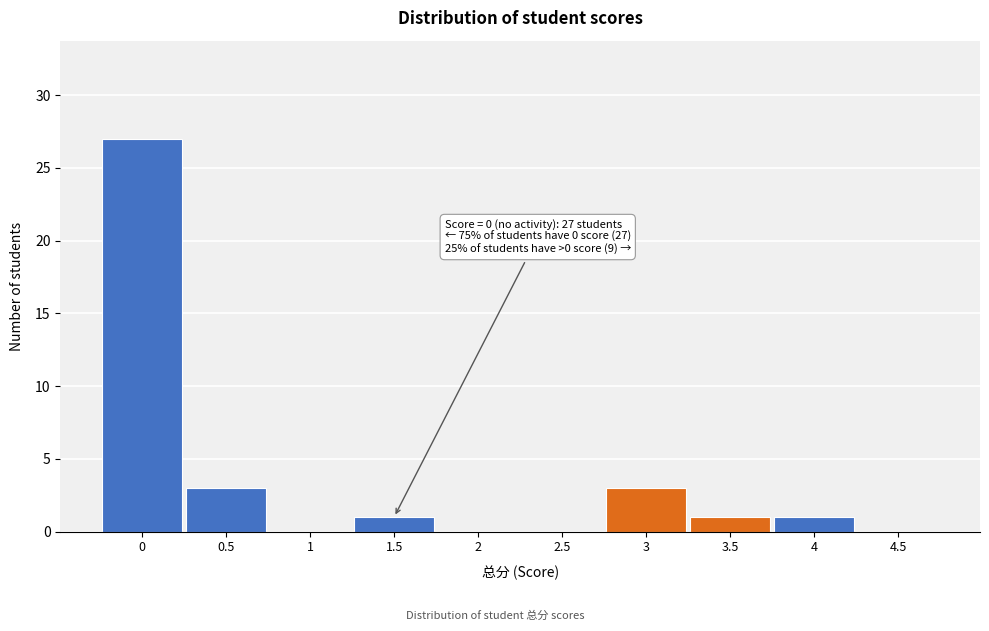

Which range on the x-axis has the tallest bar?

-0.25 to 0.25